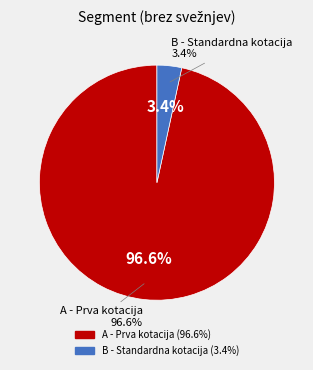

True or false: SKDR (B) accounts for 1% of the total.

False